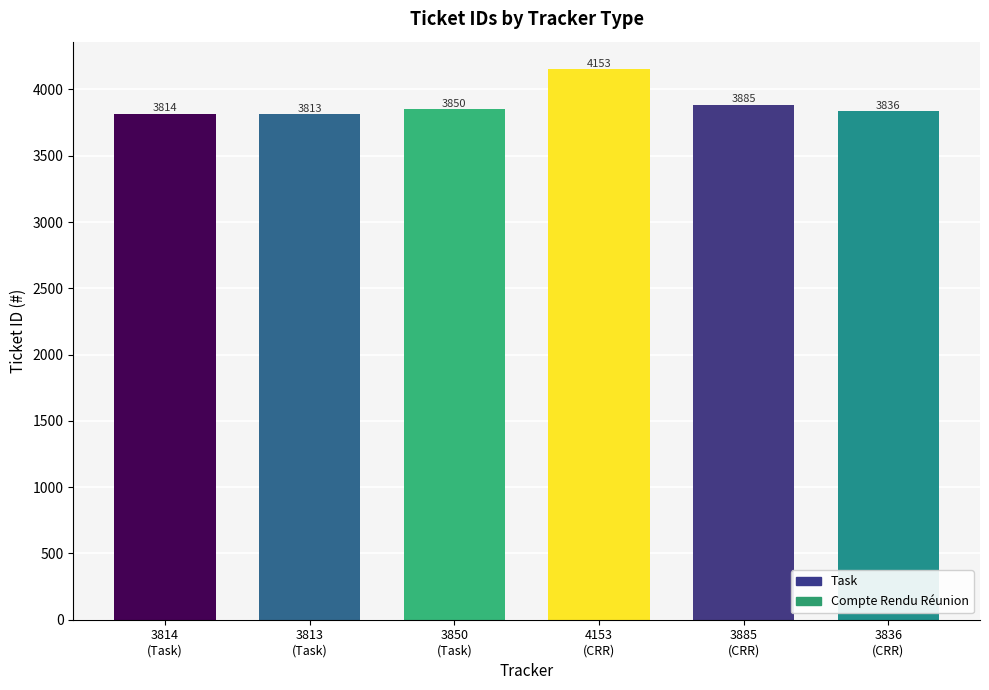

What position from the left is 3850
(Task)?

3